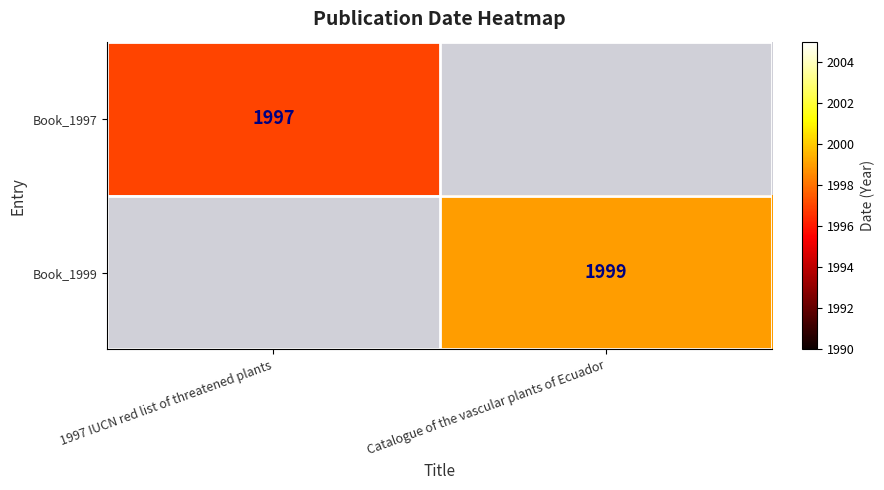

The Book_1999 series shows 1999 at Catalogue of the vascular plants of Ecuador. True or false?

True